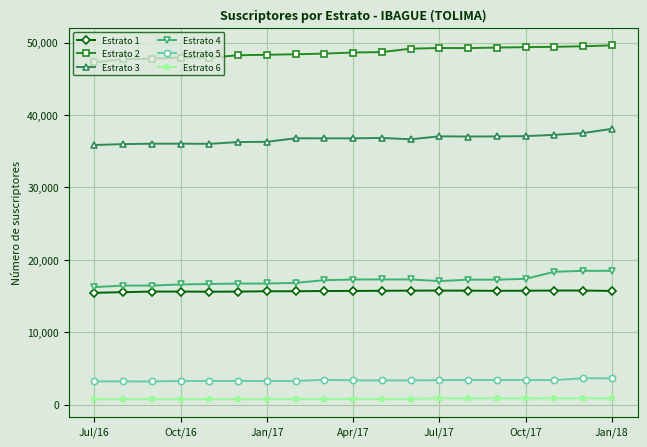

True or false: Estrato 1 and Estrato 3 intersect in this chart.

False